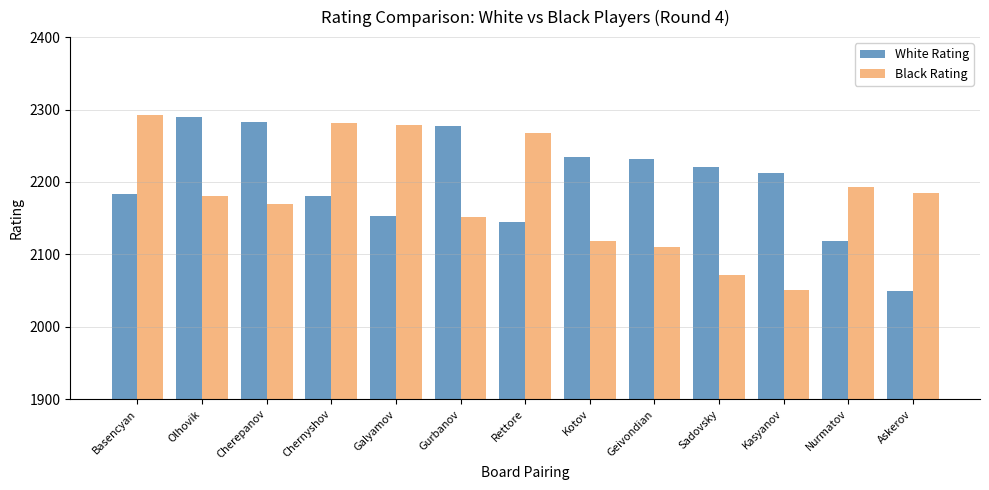

Is it true that White Rating equals 3313 at Kasyanov?

False